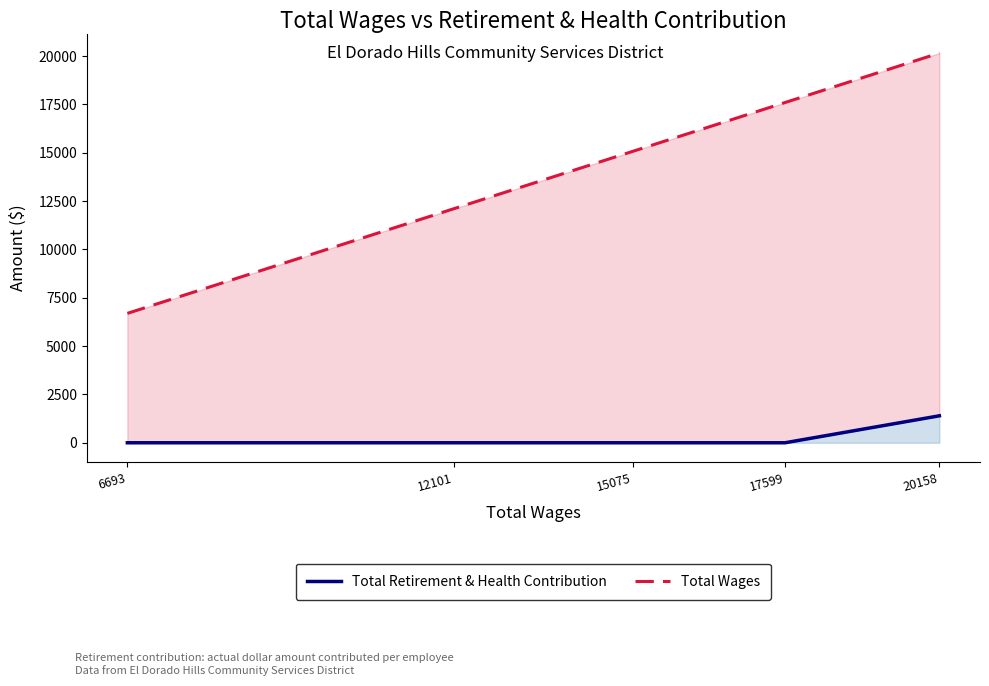

Is it true that Total Retirement & Health Contribution equals 0 at 12101?

True